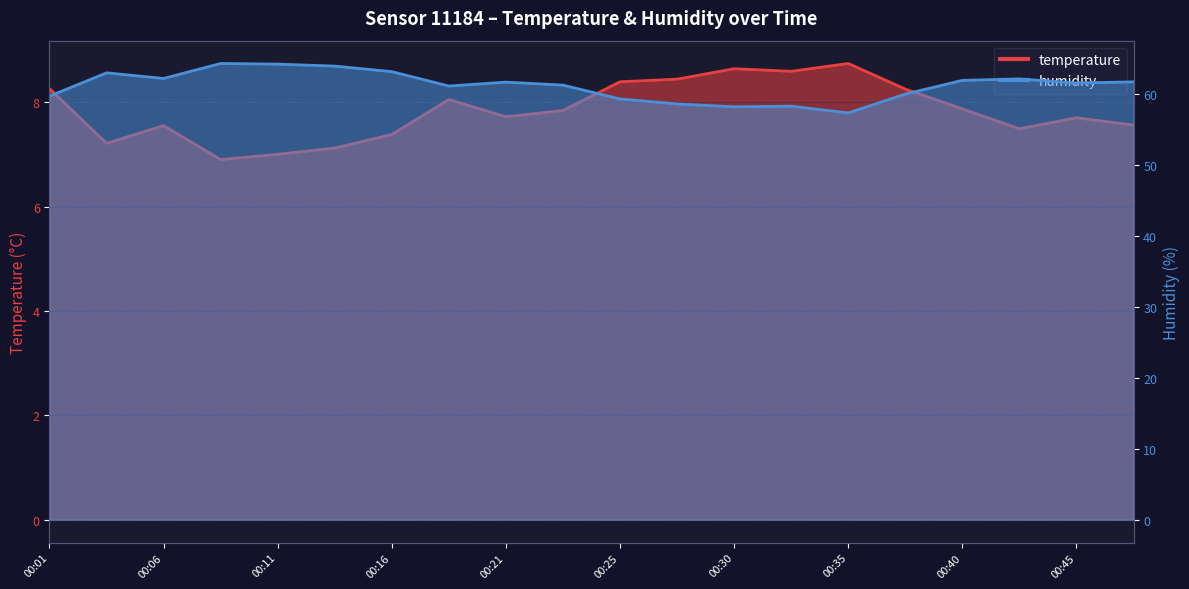

How many interior local peaks does the humidity series have?

5